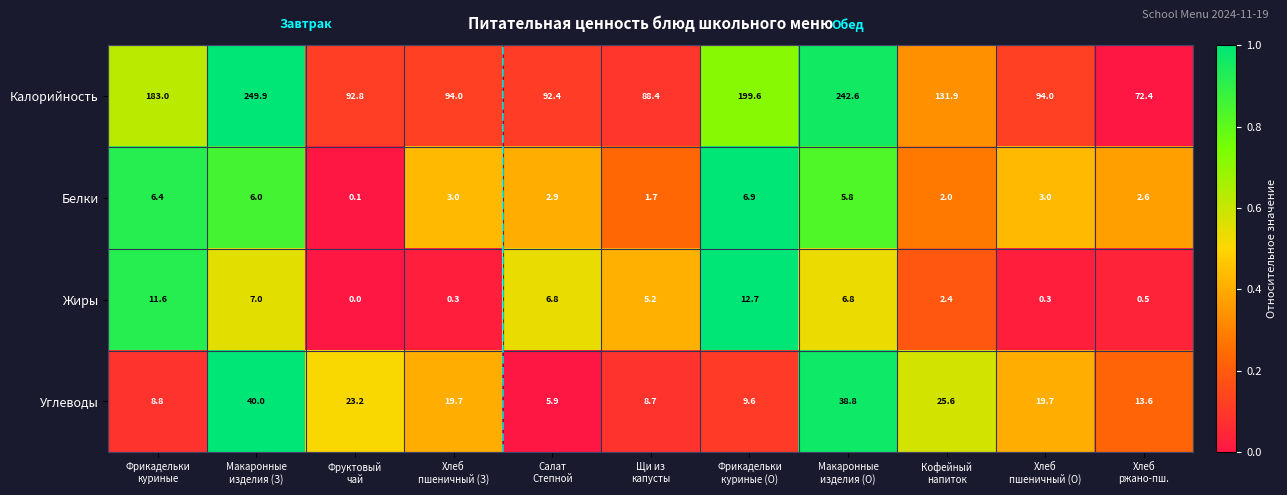

Rank the series by their maximum value, from highest to lowest.

Калорийность, Углеводы, Жиры, Белки